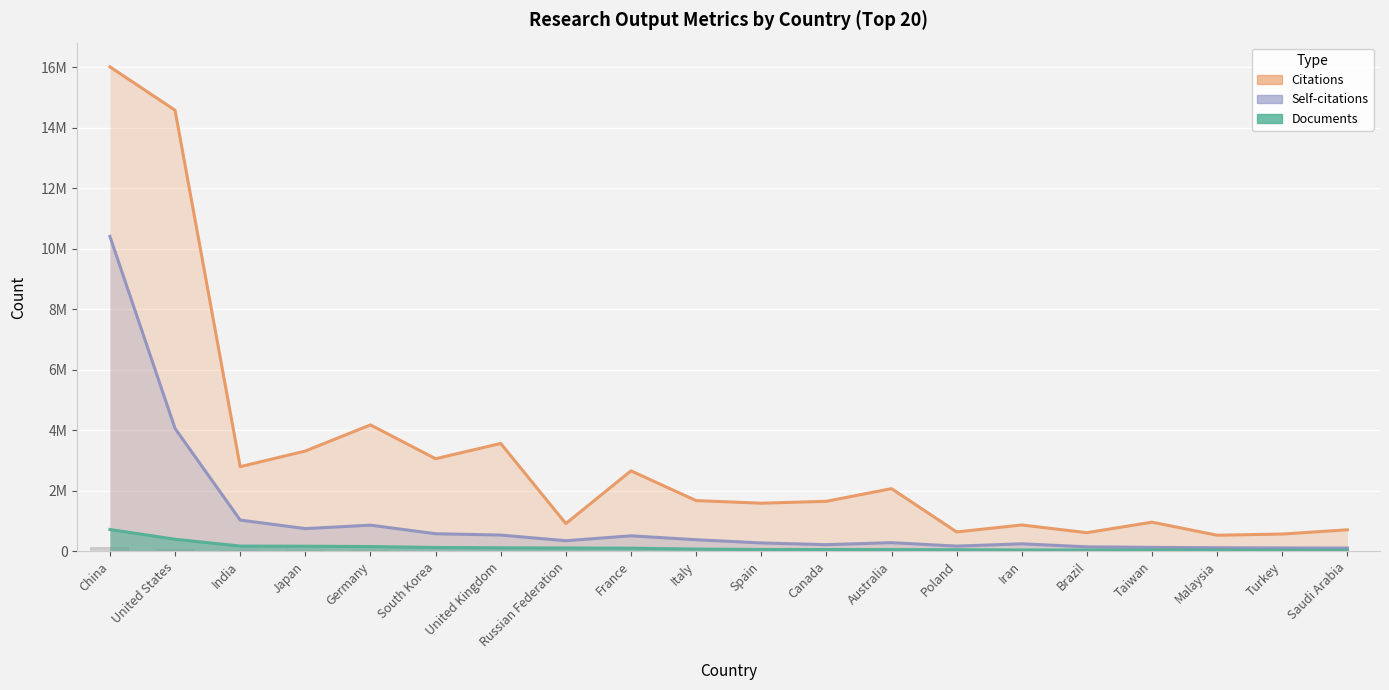

What is the label of the 12th bar from the left?

Canada